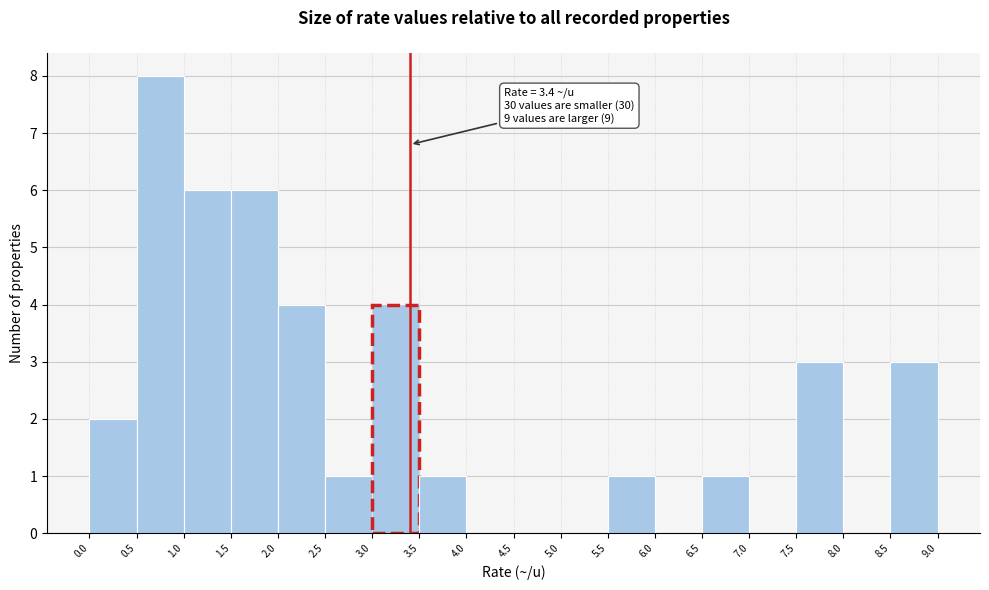

Which range on the x-axis has the tallest bar?

0.5 to 1.0